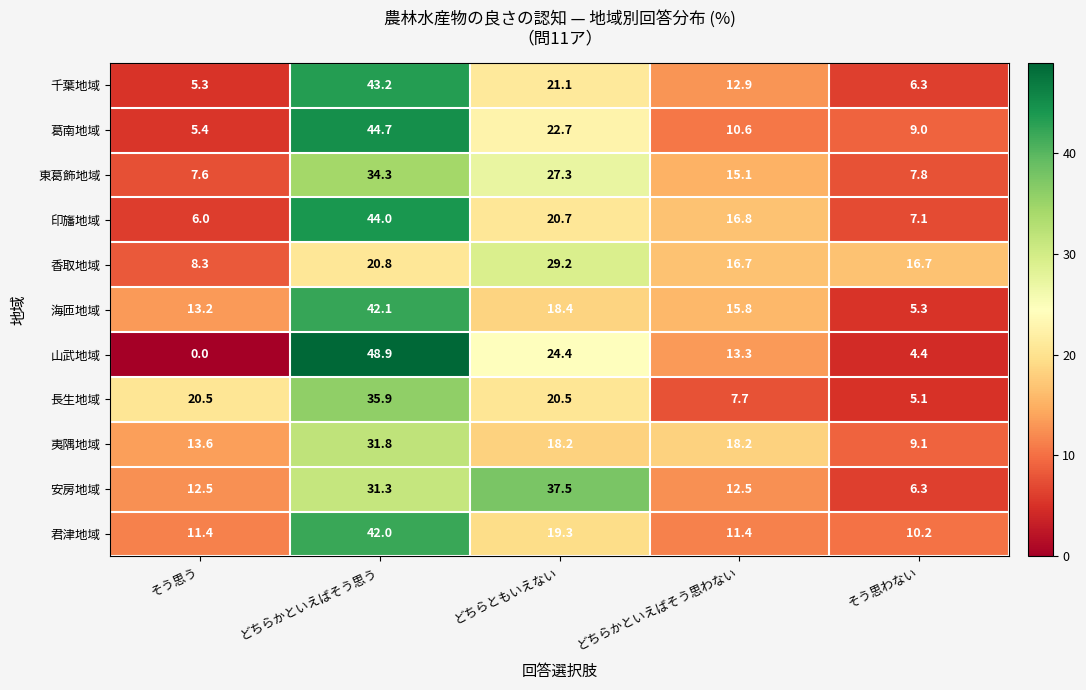

Is it true that 千葉地域 equals 3.1 at そう思う?

False